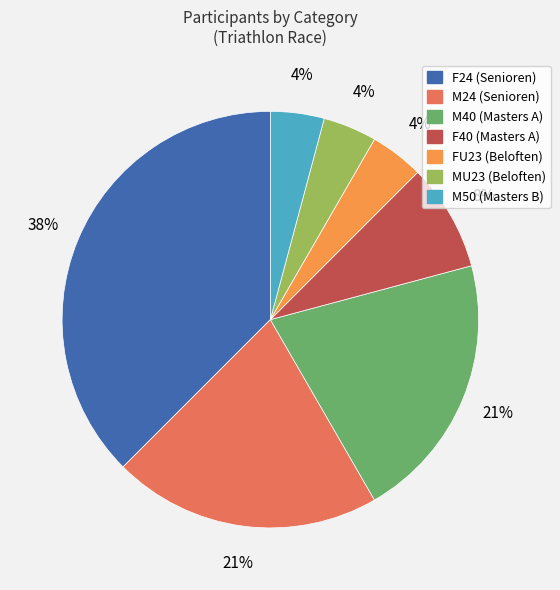

Is there a majority slice in this chart?

No